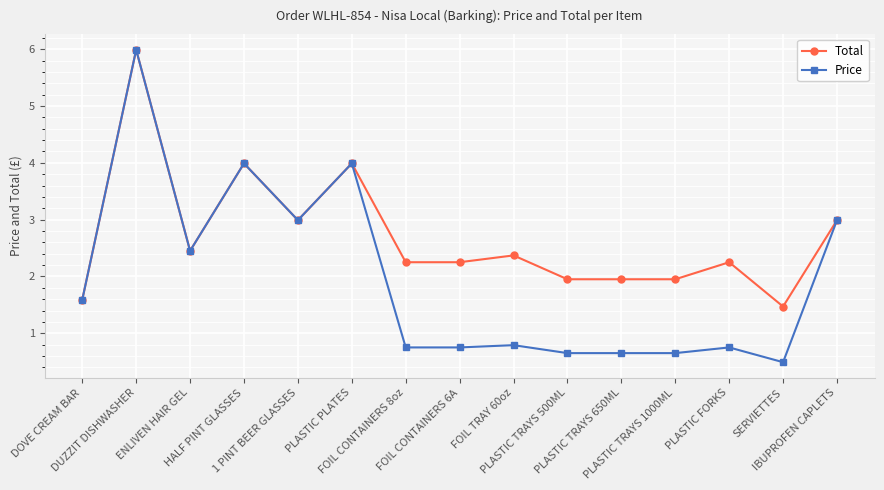

What are all the series names shown in the legend?

Total, Price